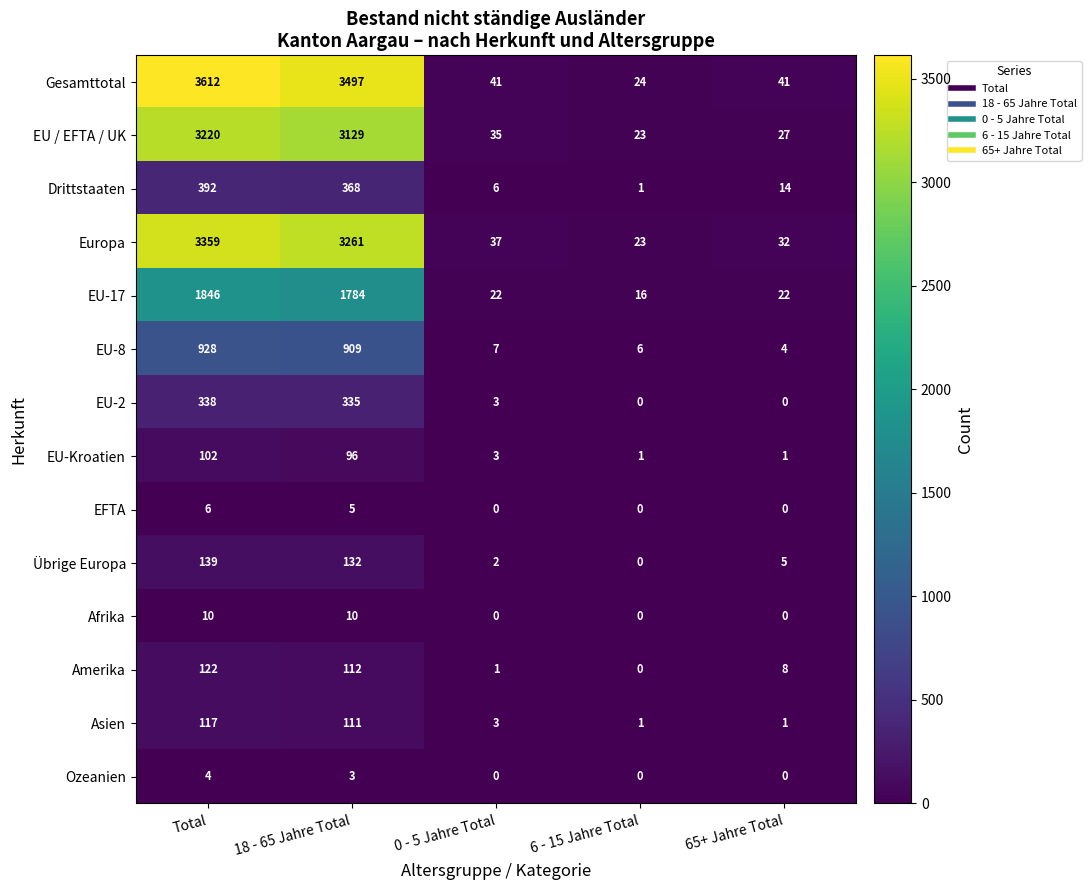

The EU-17 series shows 22 at 0 - 5 Jahre Total. True or false?

True